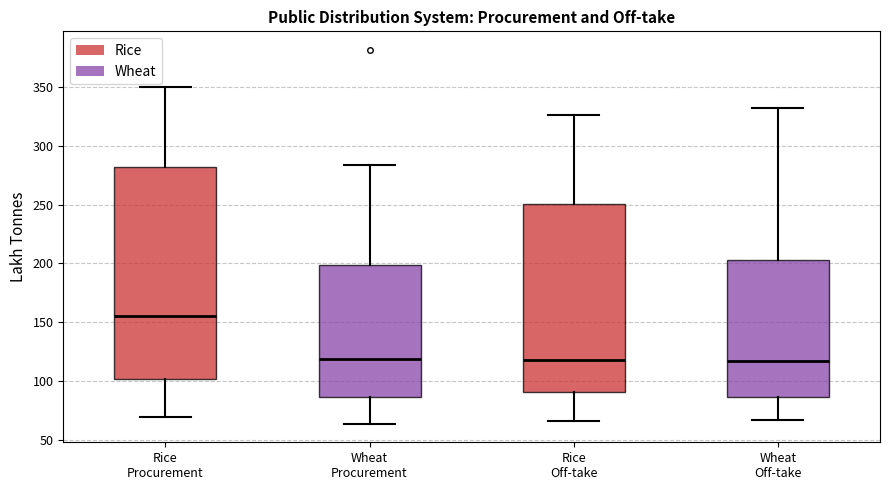

Where does the upper whisker of the box for Wheat Procurement end on the y-axis? The values are not printed on the chart, so give them approximately, as read against the axis.

285